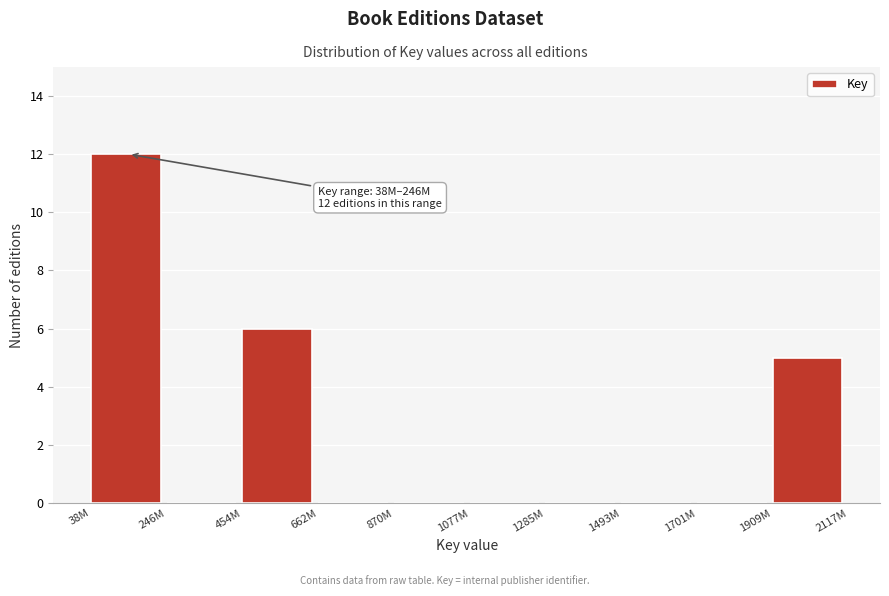

Reading left to right, transcribe all the data shown in this chart.

38M=12	246M=0	454M=6	662M=0	870M=0	1077M=0	1285M=0	1493M=0	1701M=0	1909M=5